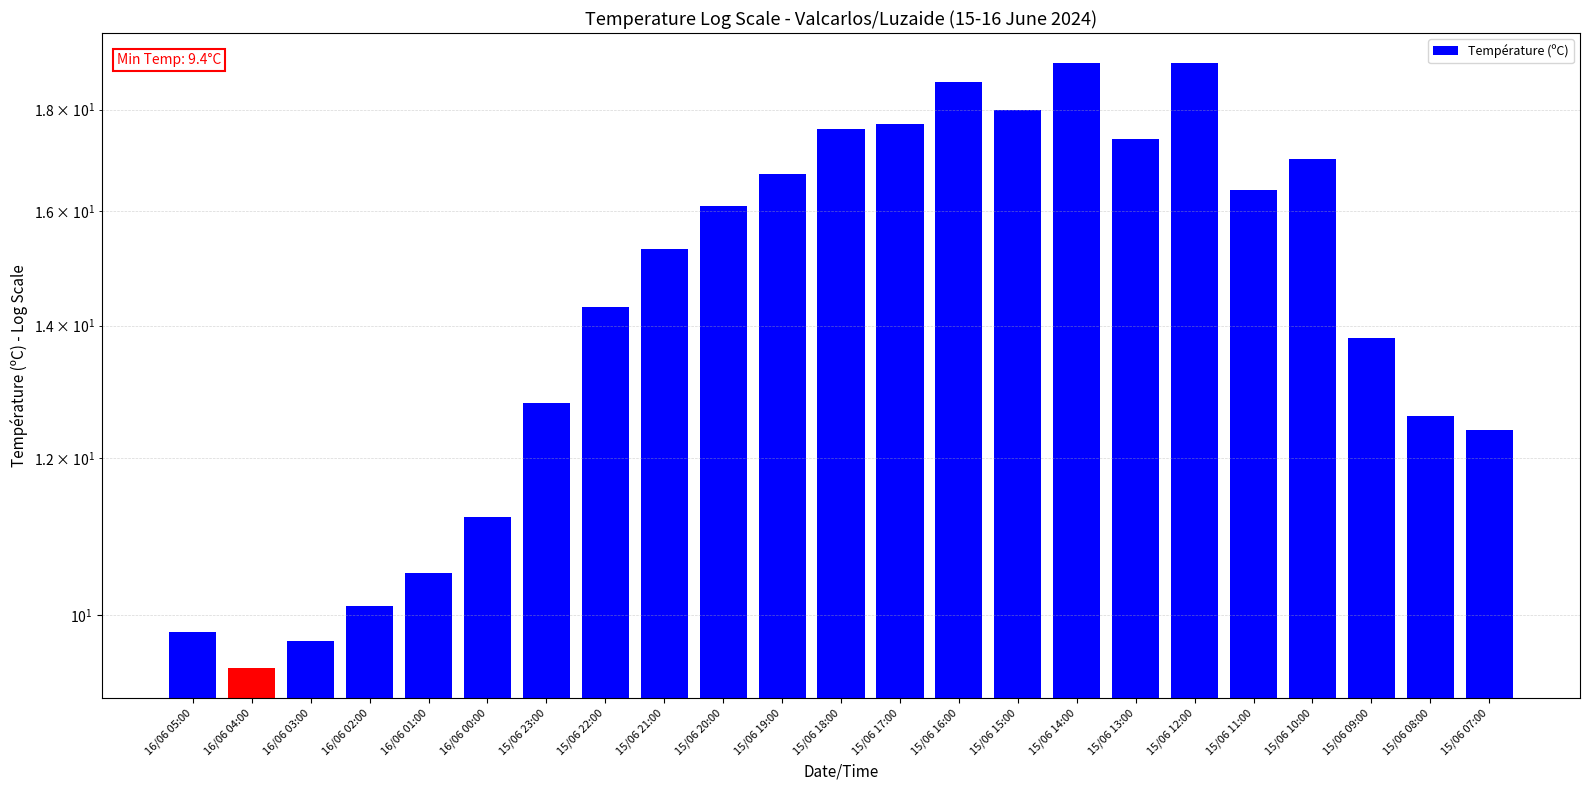

Rank the categories by value from lowest to highest.

16/06 04:00, 16/06 03:00, 16/06 05:00, 16/06 02:00, 16/06 01:00, 16/06 00:00, 15/06 07:00, 15/06 08:00, 15/06 23:00, 15/06 09:00, 15/06 22:00, 15/06 21:00, 15/06 20:00, 15/06 11:00, 15/06 19:00, 15/06 10:00, 15/06 13:00, 15/06 18:00, 15/06 17:00, 15/06 15:00, 15/06 16:00, 15/06 14:00, 15/06 12:00